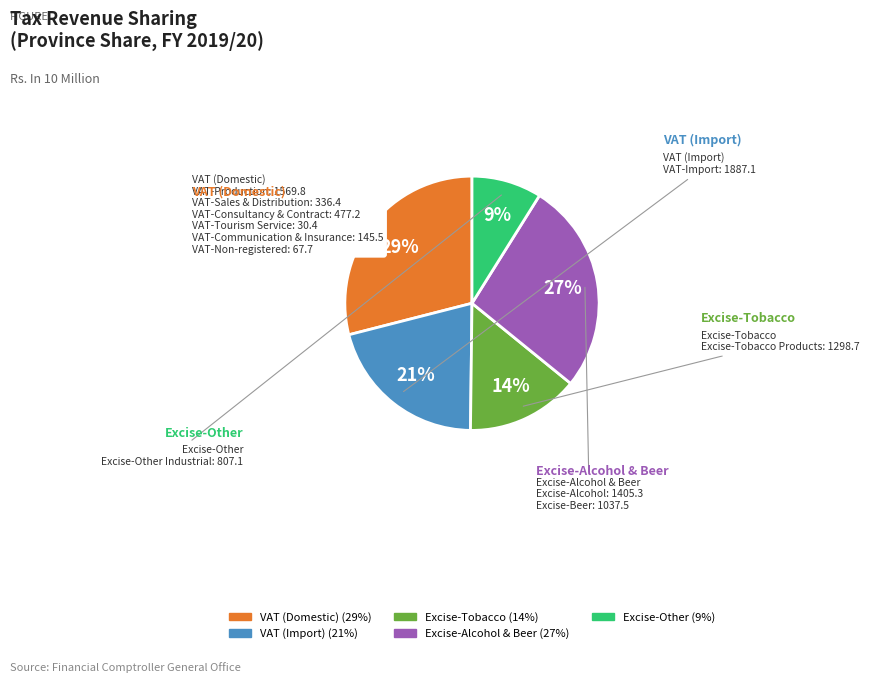

To the nearest percent, what is the average slice percentage?

20%